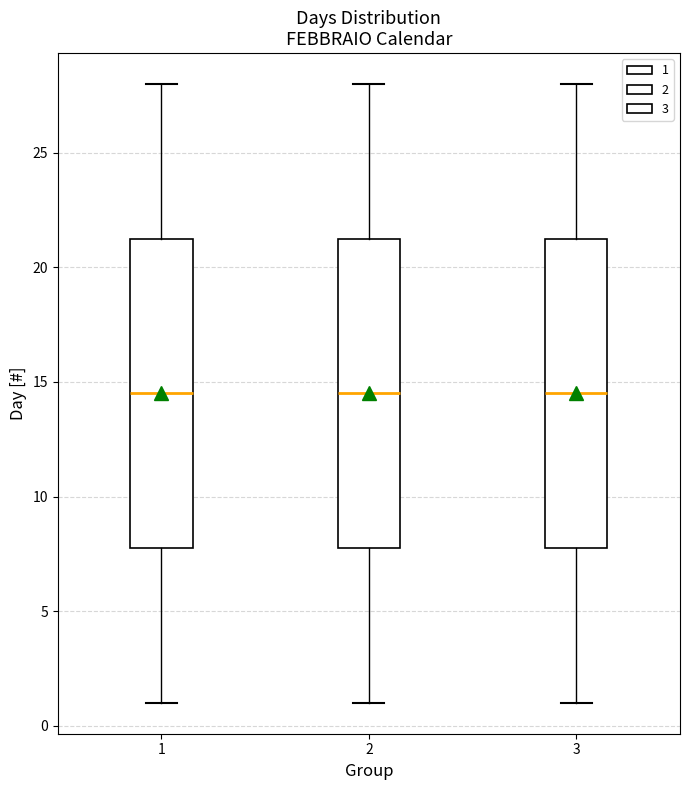

Reading left to right, read every box against the y-axis: the position of its median line, the range the box covers, and the ends of its whiskers. The values are not printed on the chart, so give them approximately, as read against the axis.

1: median 14.5, box 8.0 to 21.5, whiskers 1.0 to 28.0
2: median 14.5, box 8.0 to 21.5, whiskers 1.0 to 28.0
3: median 14.5, box 8.0 to 21.5, whiskers 1.0 to 28.0